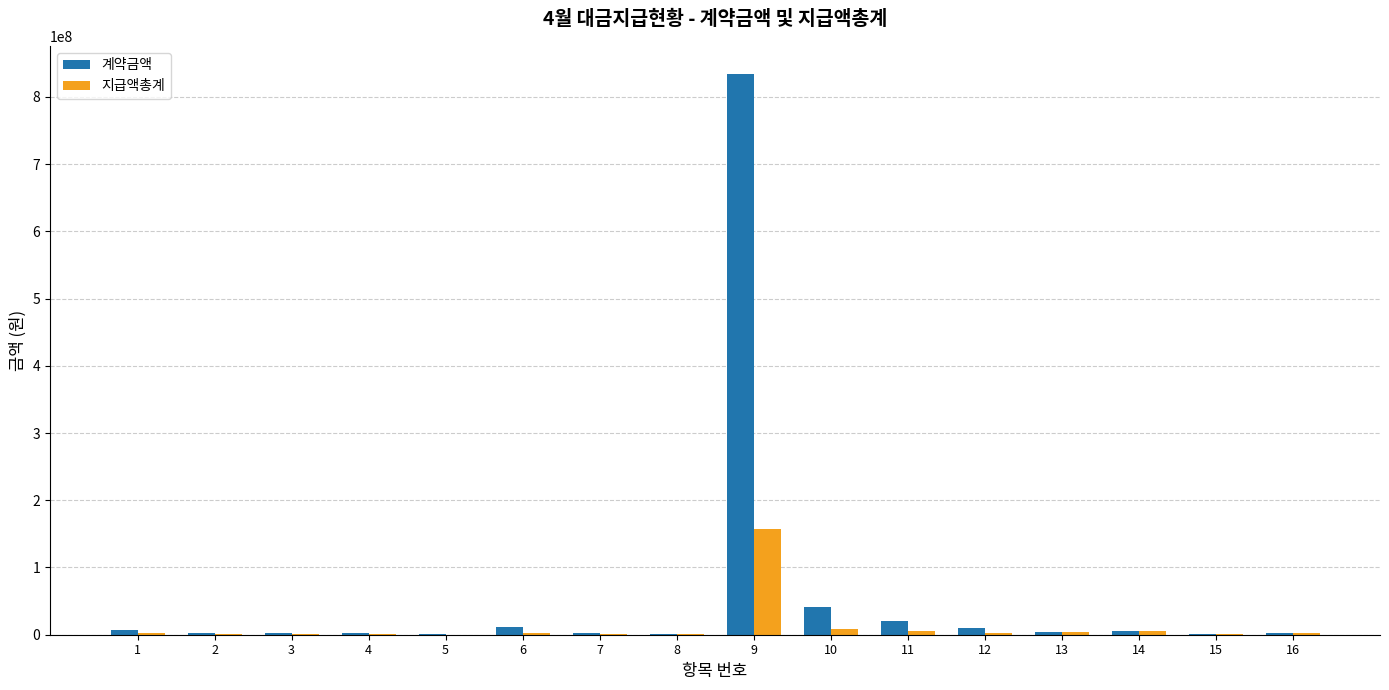

At which category is the sum across all series the highest?

9